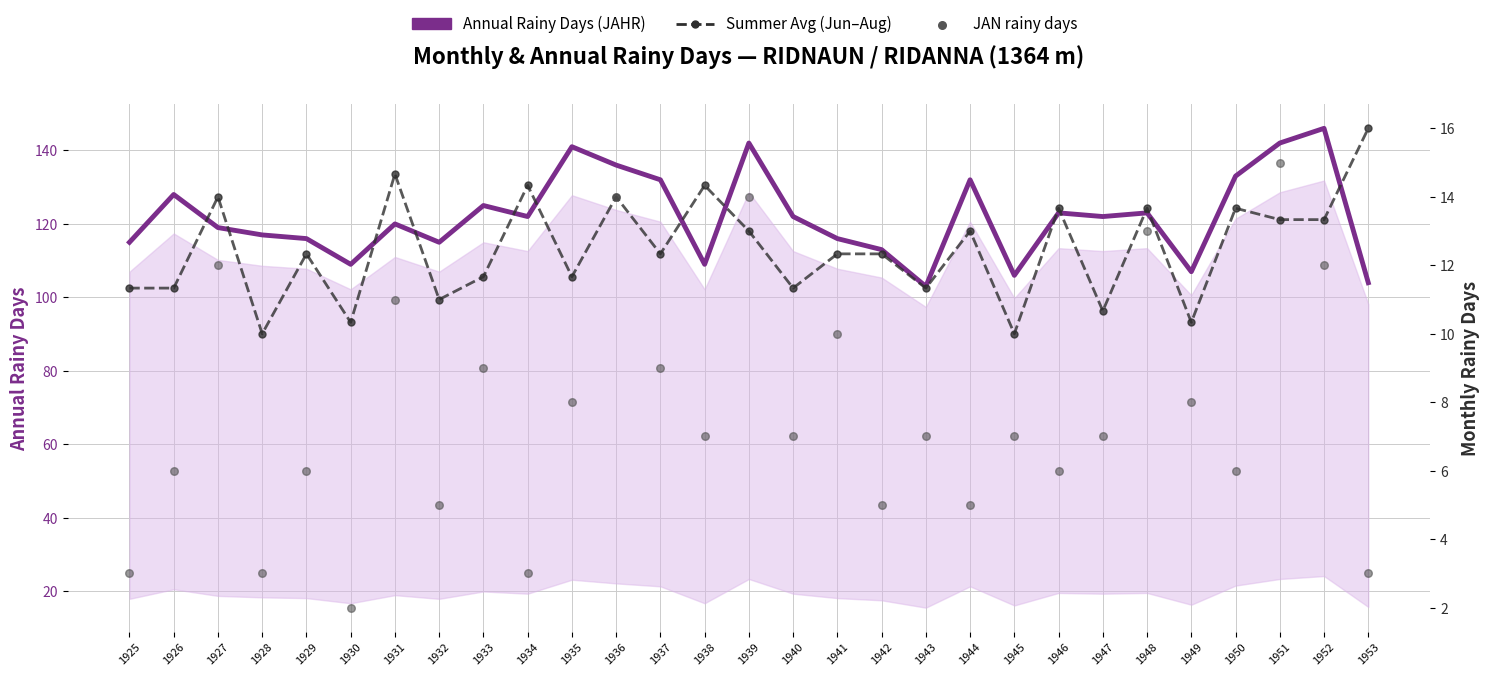

At how many categories does at least one series exceed 91?

29